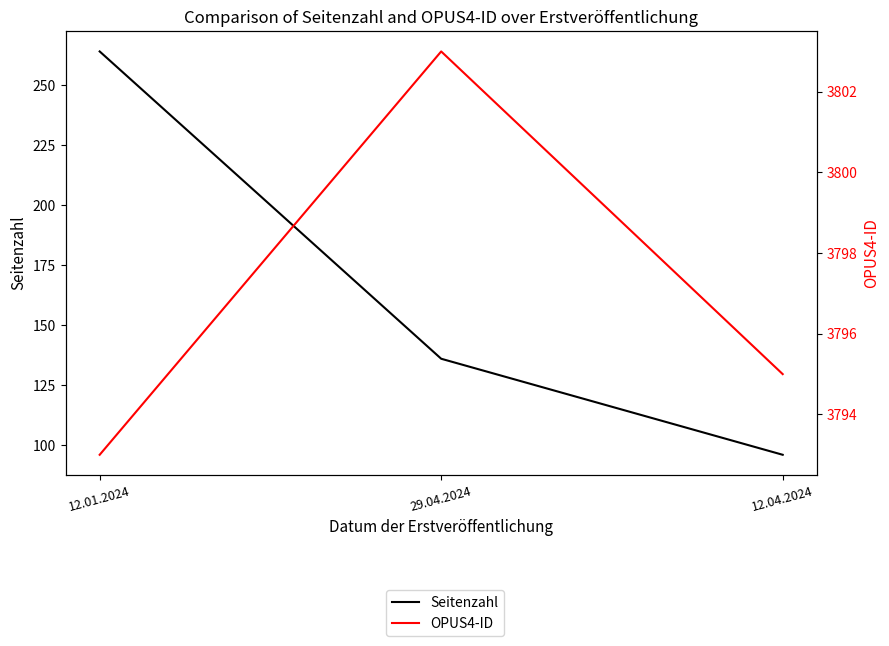

How many data points in OPUS4-ID are above 3795?

1